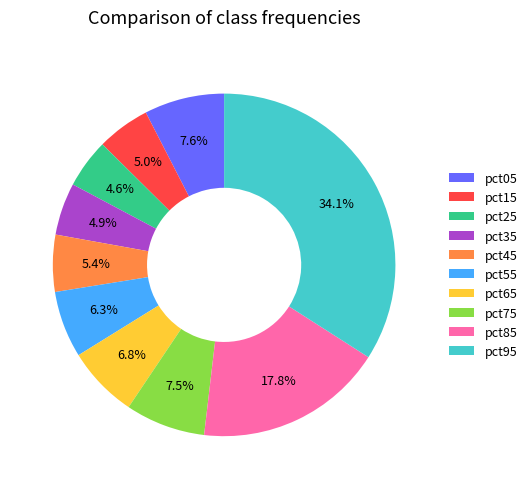

Which slice is the largest?

pct95